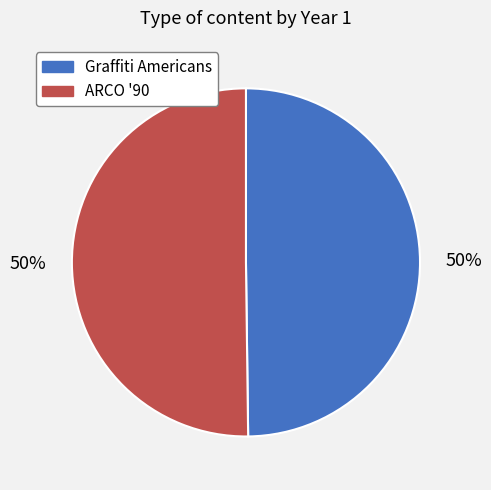

To the nearest percent, what is the combined percentage of ARCO '90 and Graffiti Americans?

100%